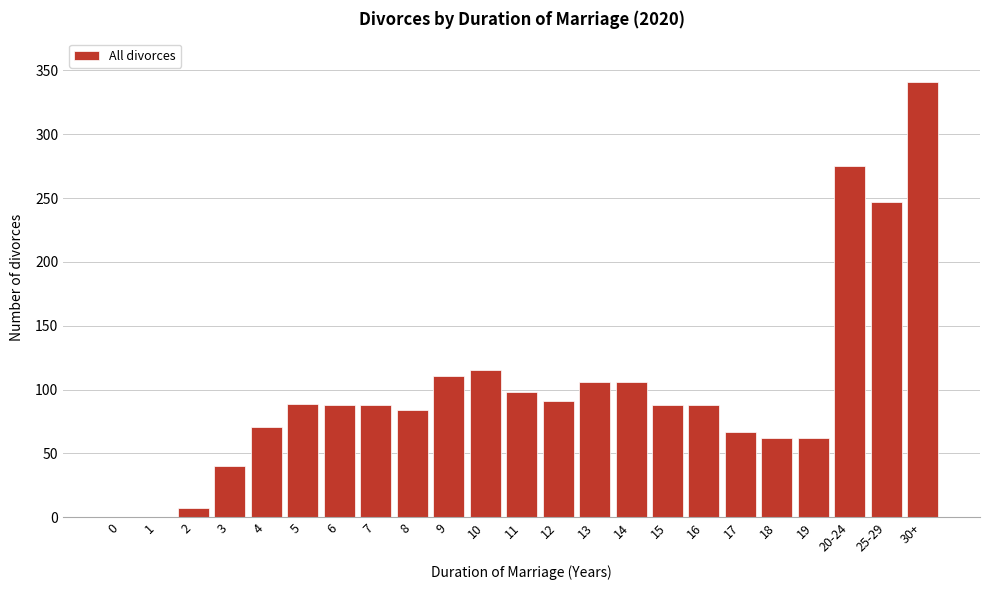

The value at 3 is 12. True or false?

False